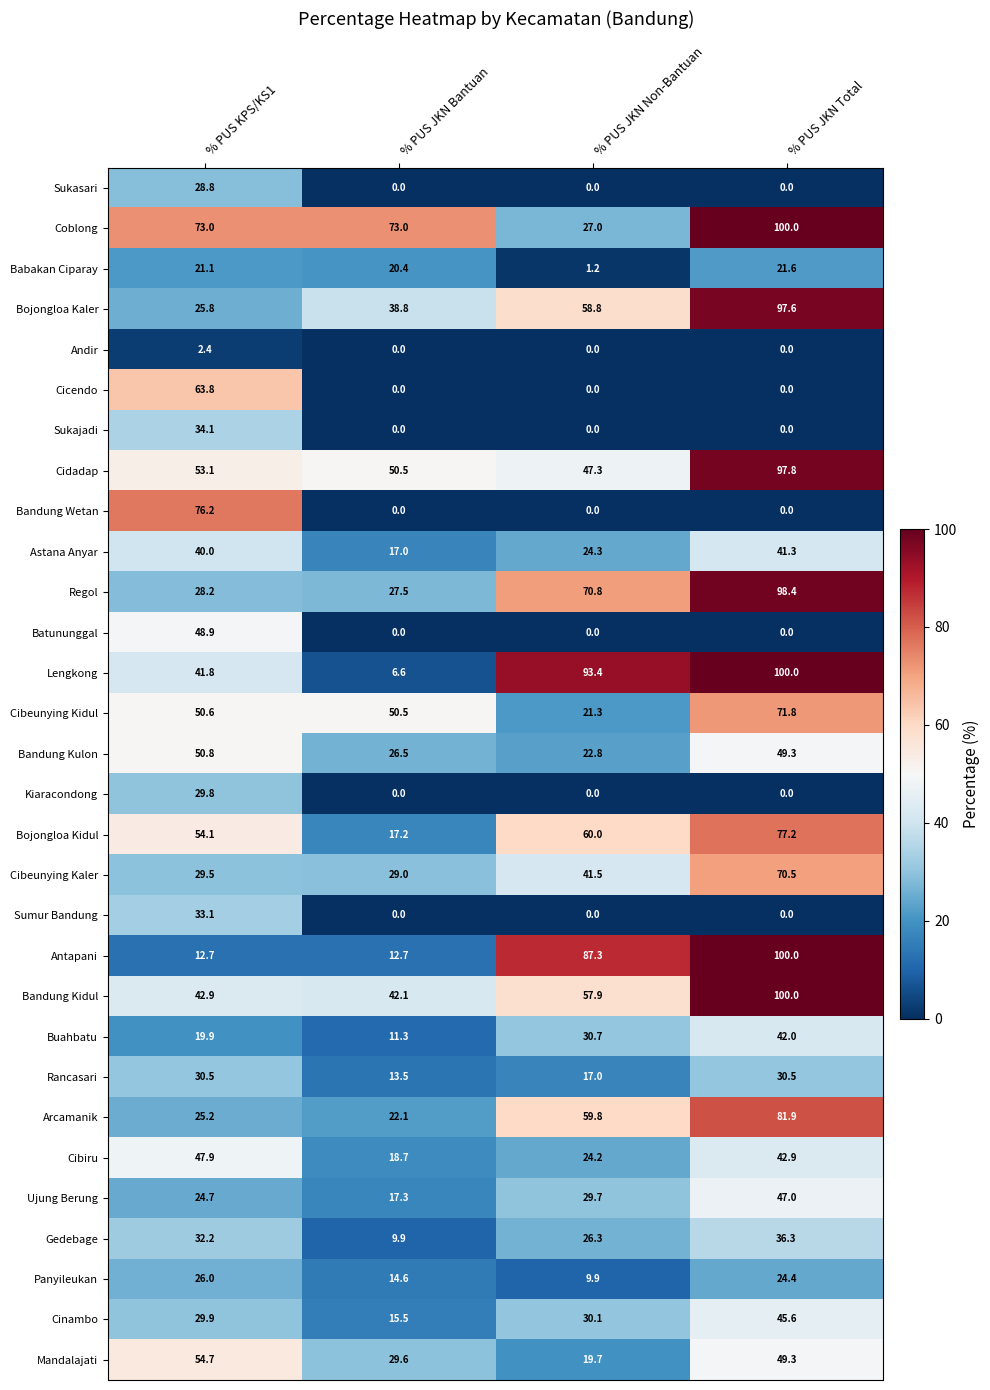

What is the difference between the maximum and second lowest values in the Rancasari series?

13.5